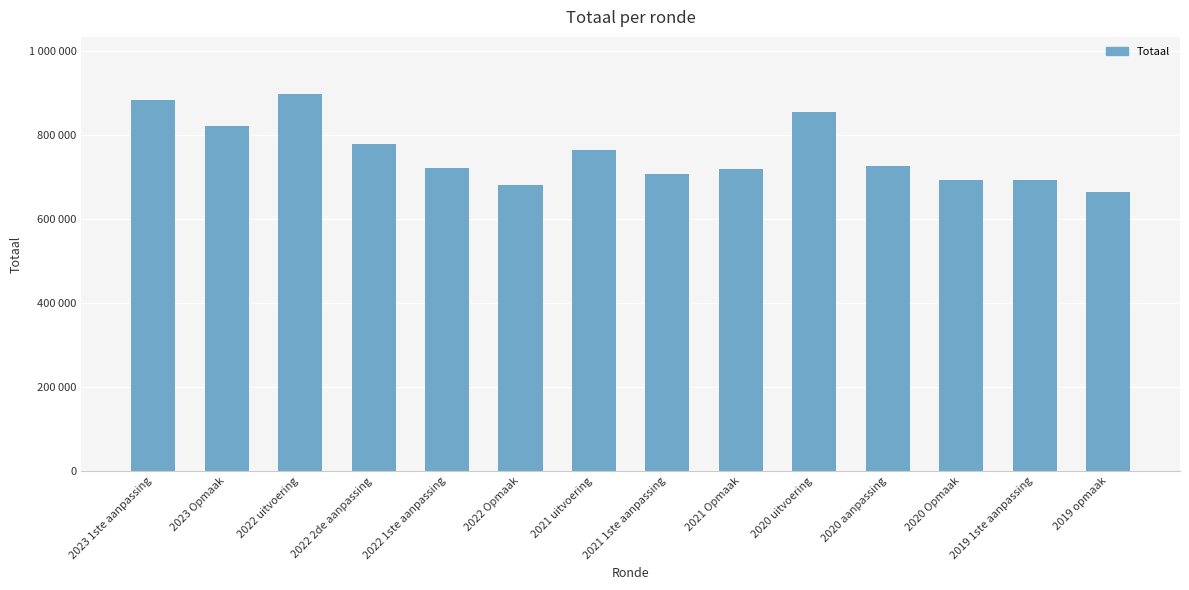

What is the change in value from 2022 2de aanpassing to 2021 Opmaak?

-58731